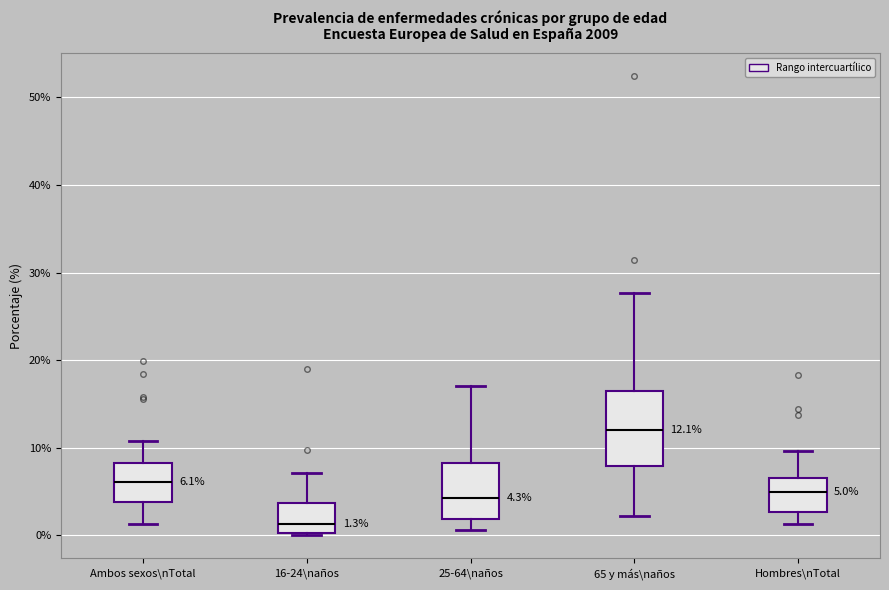

Which box's median line is the highest?

65 y más\naños